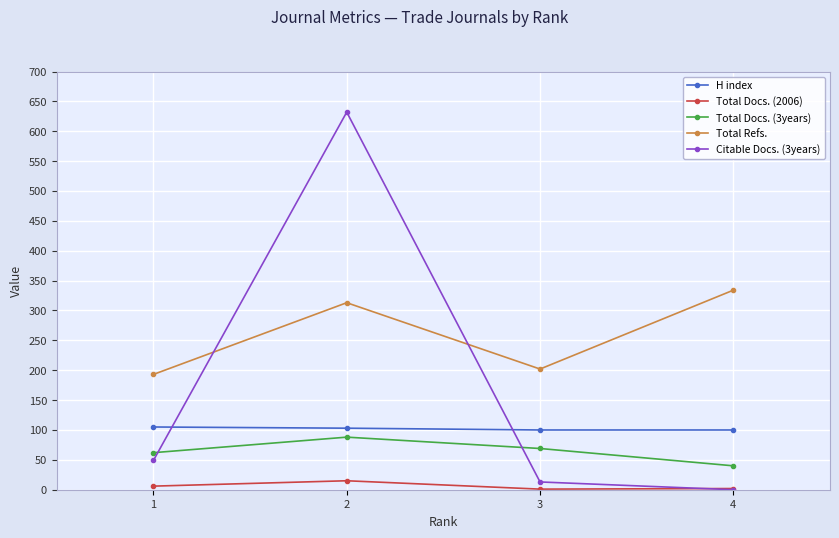

Rank the series at 1 from highest to lowest value.

Total Refs., H index, Total Docs. (3years), Citable Docs. (3years), Total Docs. (2006)